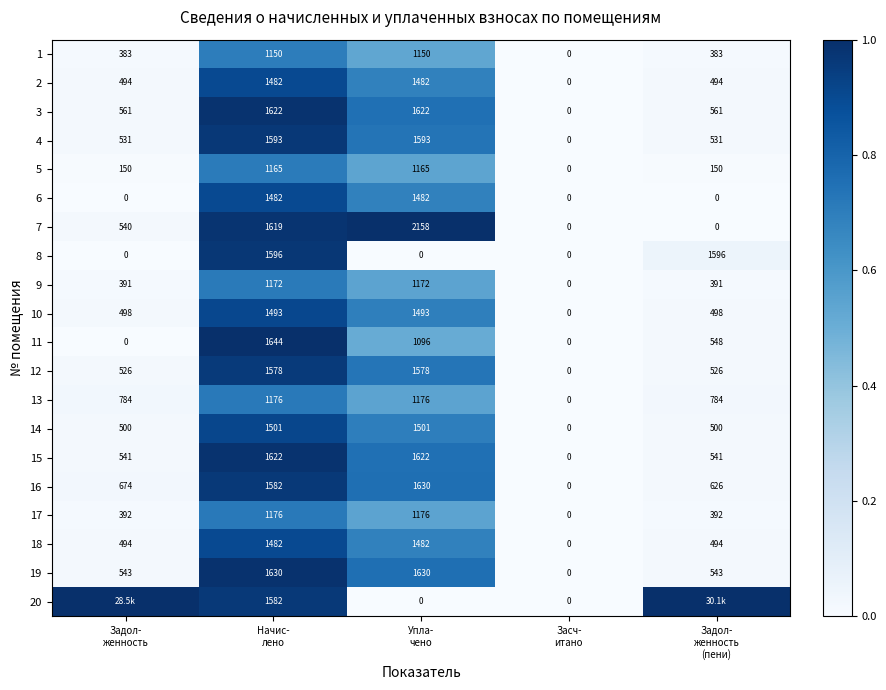

What is the average value of the 19 series?

869